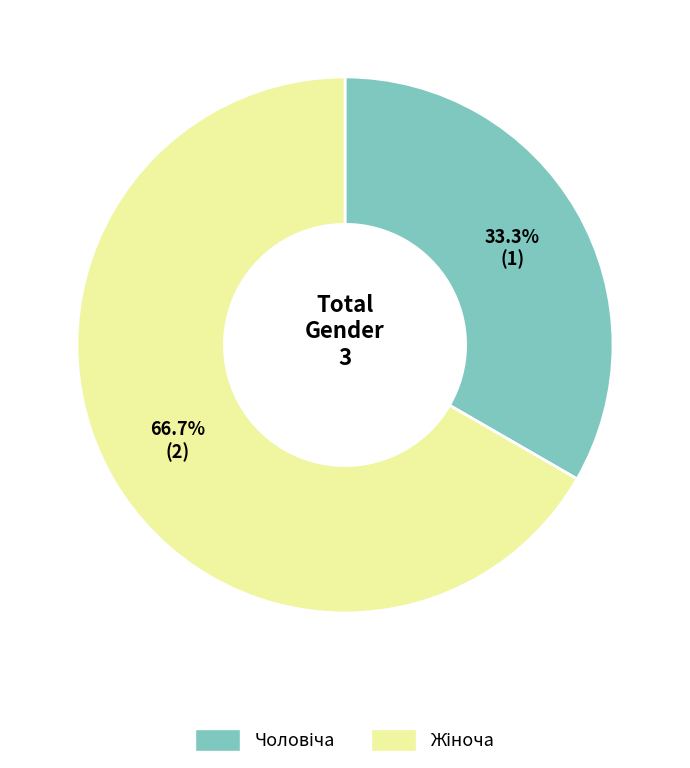

Does any single category account for the majority?

Yes